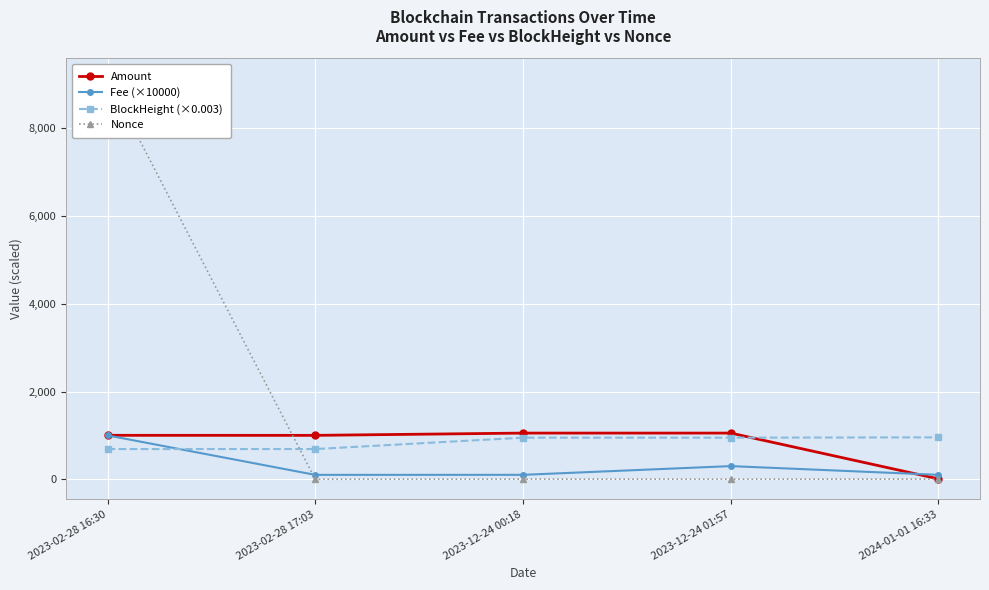

Read the Fee (×10000) value at 2024-01-01 16:33.

101.0